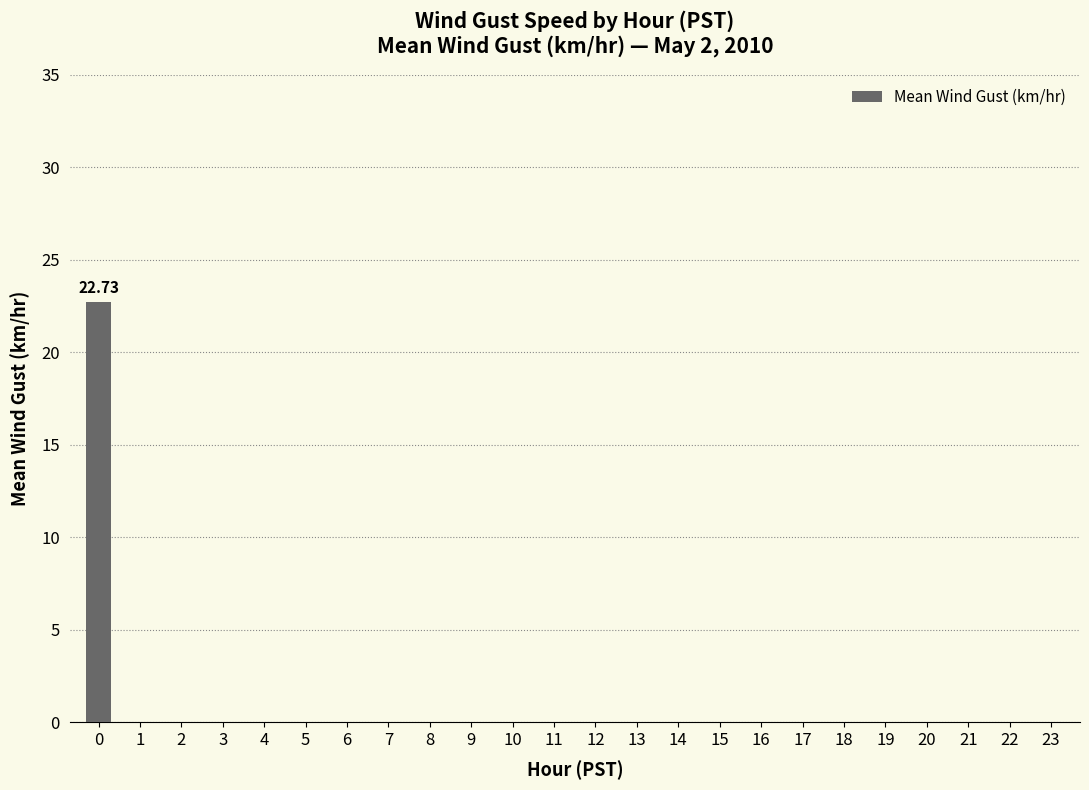

What is the sum of the values at 0 and 20?

22.7